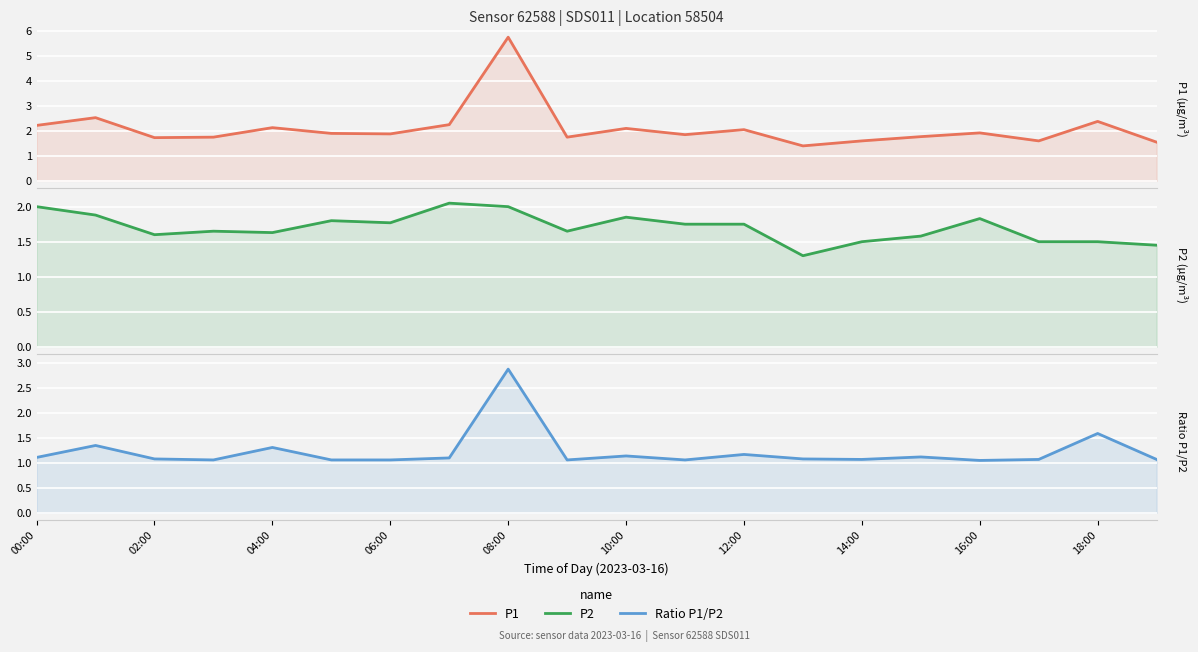

How many lines are shown in the chart?

3